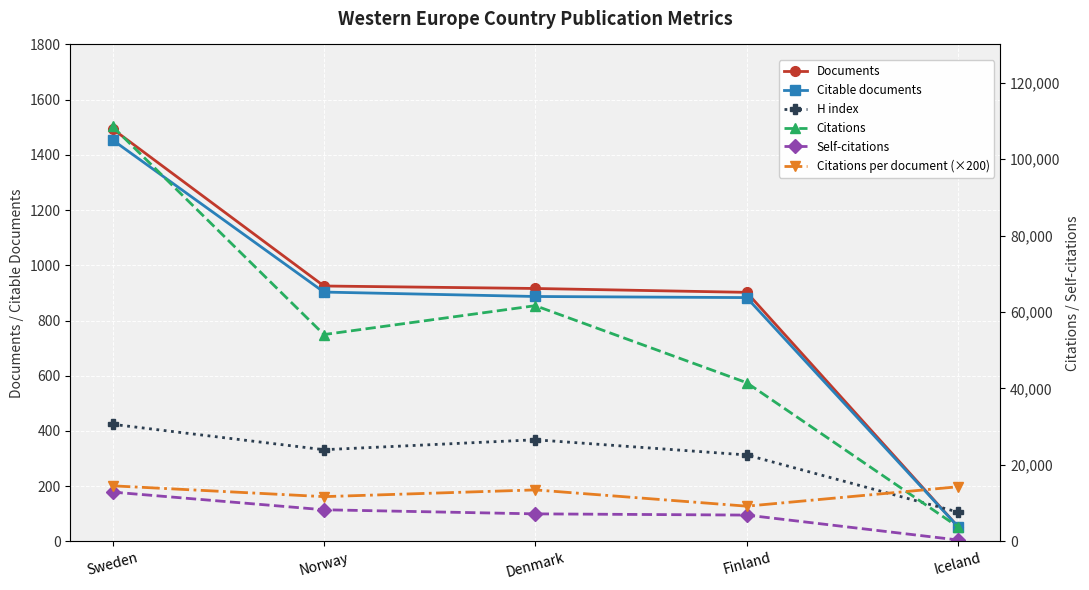

What is the average value of the Citable documents series?

836.0